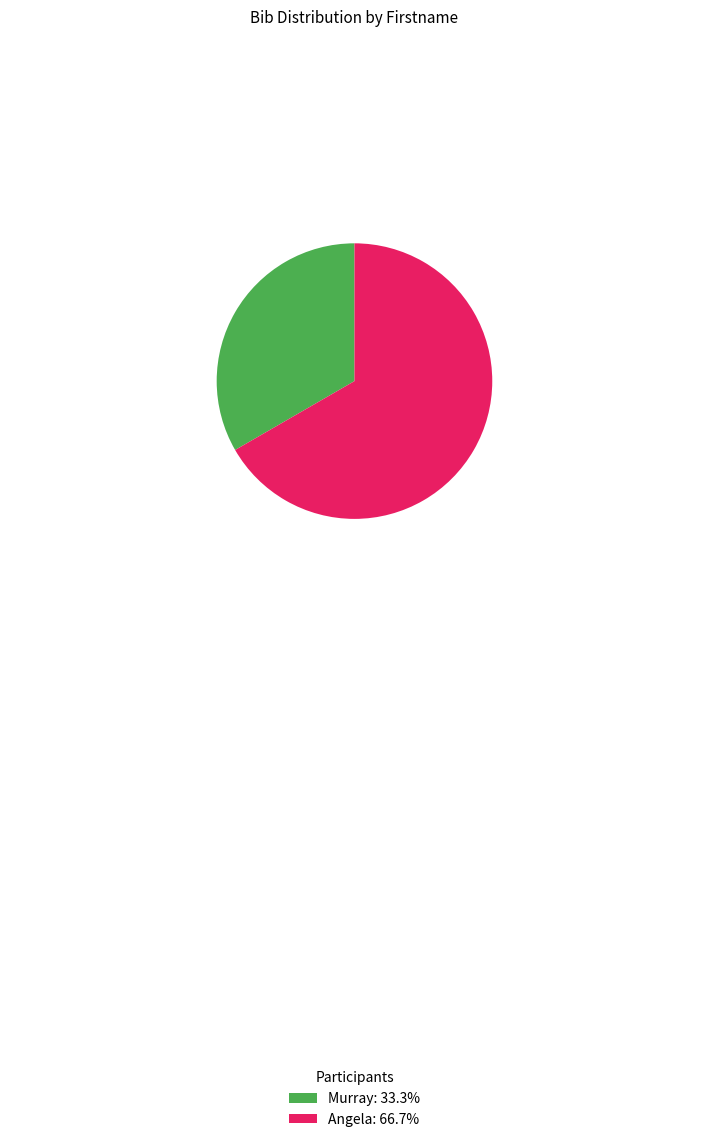

Does Angela: 66.7% represent more than half of the total?

Yes